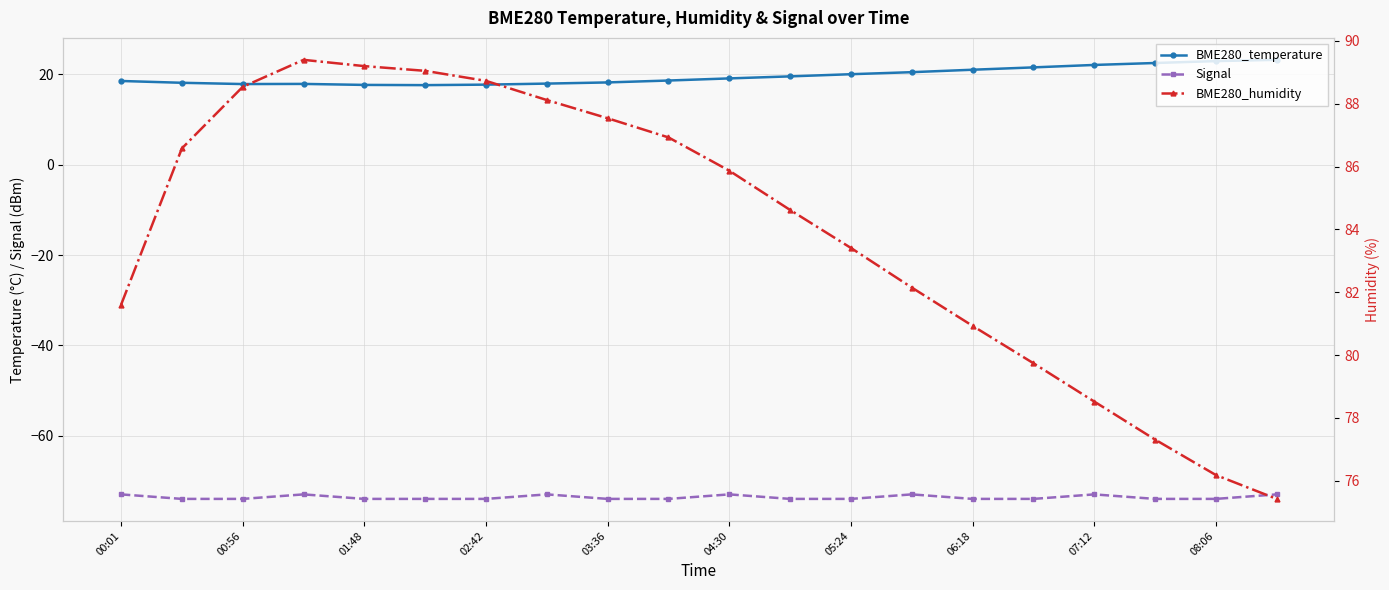

What is the total value across all series at 06:18?

28.0